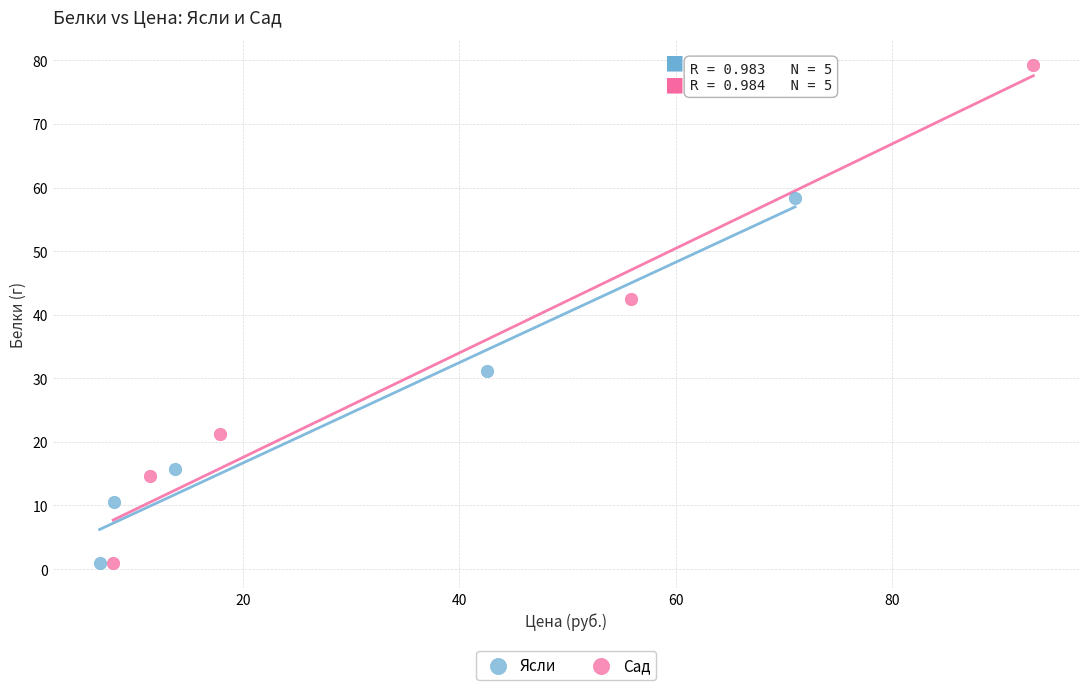

Which series has the widest spread of Y values?

Сад